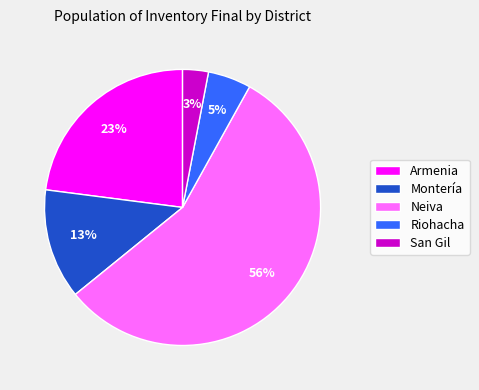

Is the sum of San Gil and Neiva greater than half?

Yes